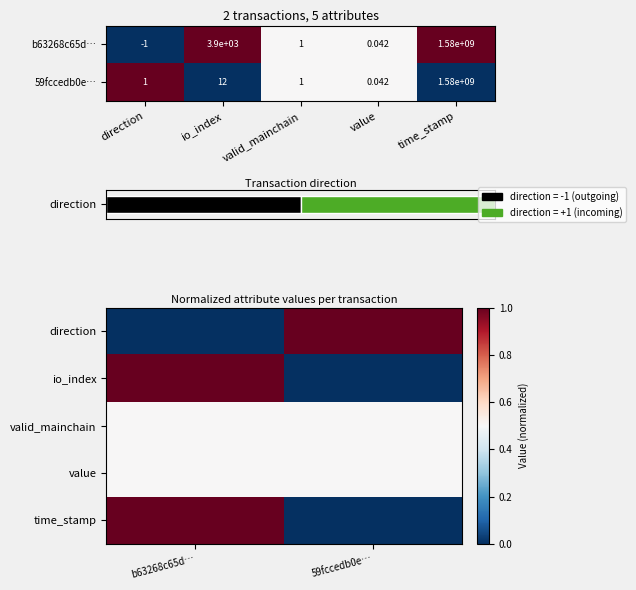

Which label corresponds to the largest value in the chart?

59fccedb0e…